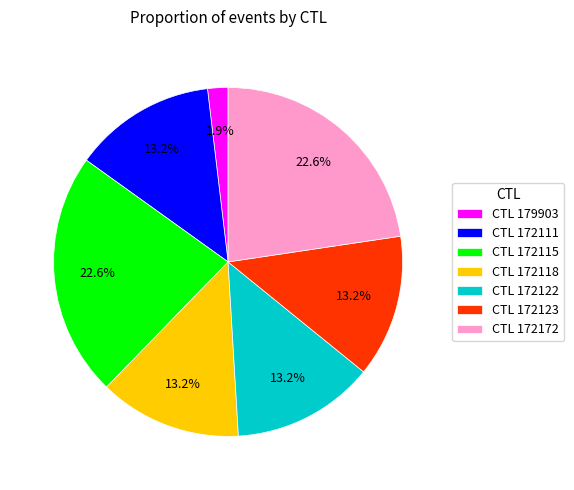

How many slices are in this pie chart?

7